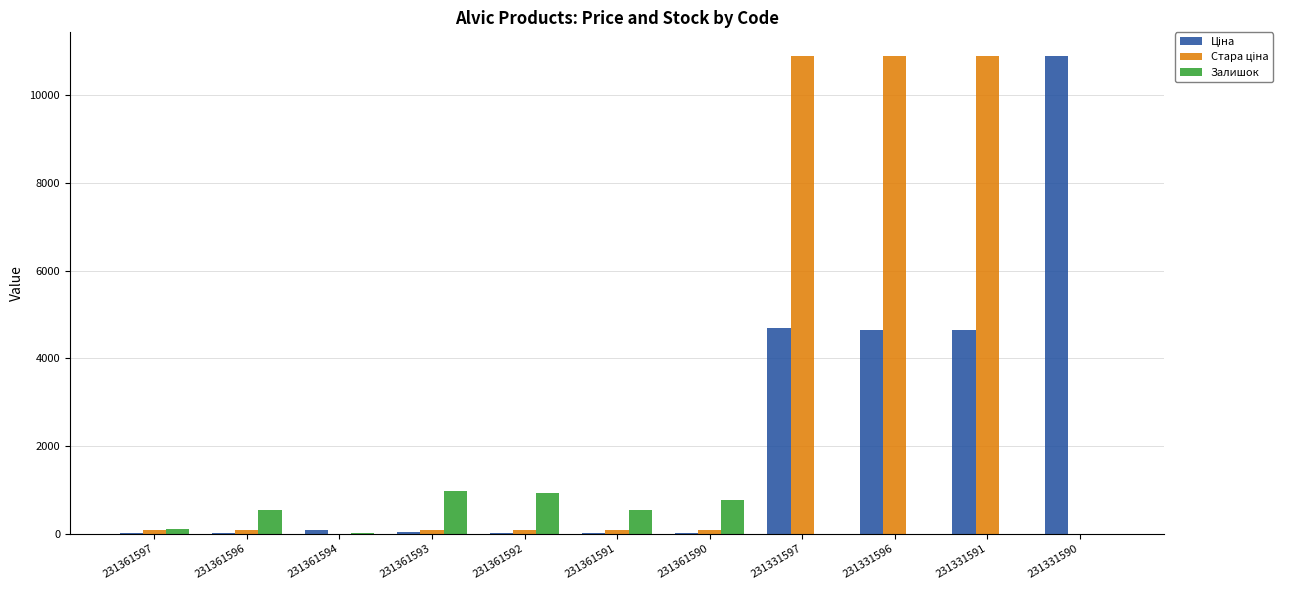

What is the sum of all Залишок values?

3903.0